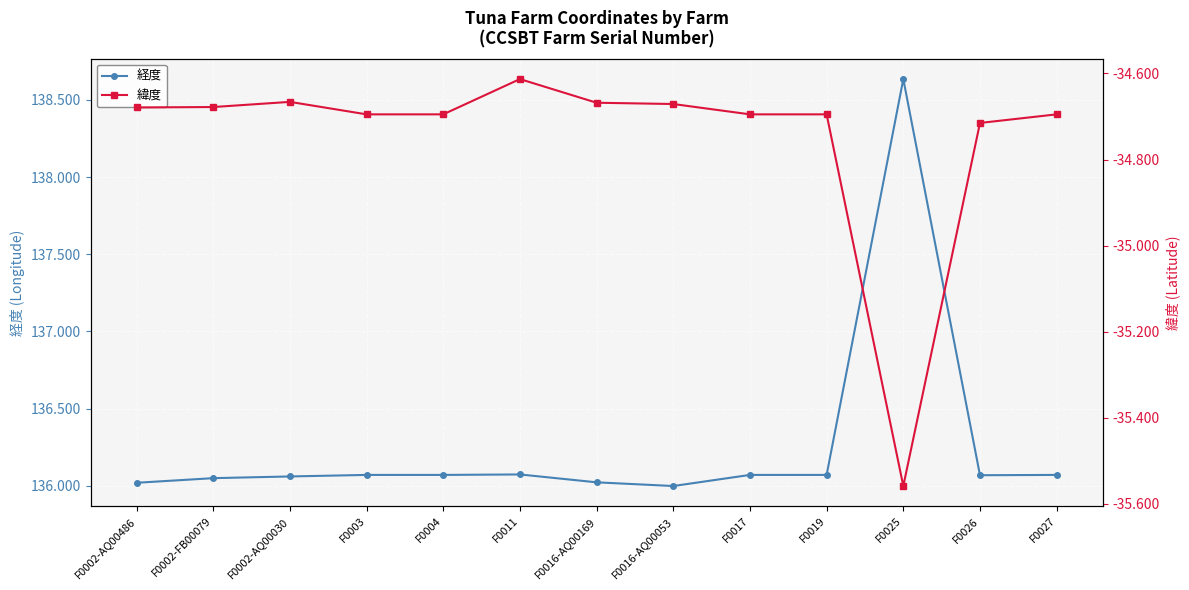

What is the label of the 11th point from the right?

F0002-AQ00030